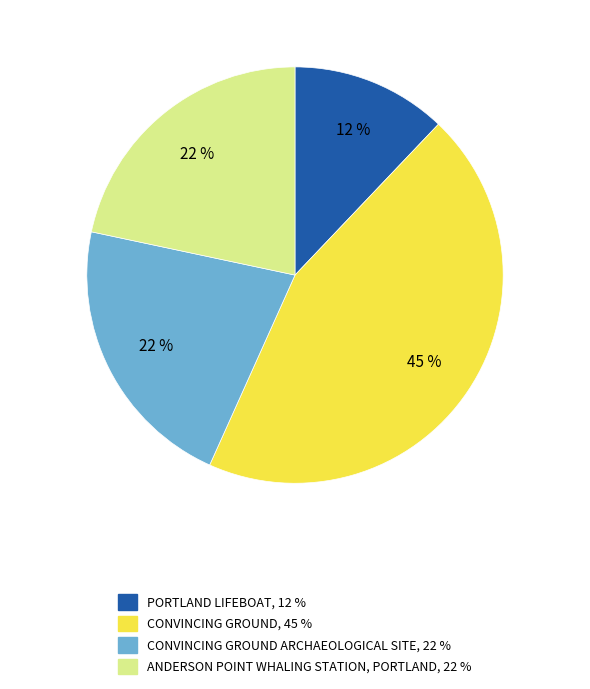

To the nearest percent, what is the average slice percentage?

25%